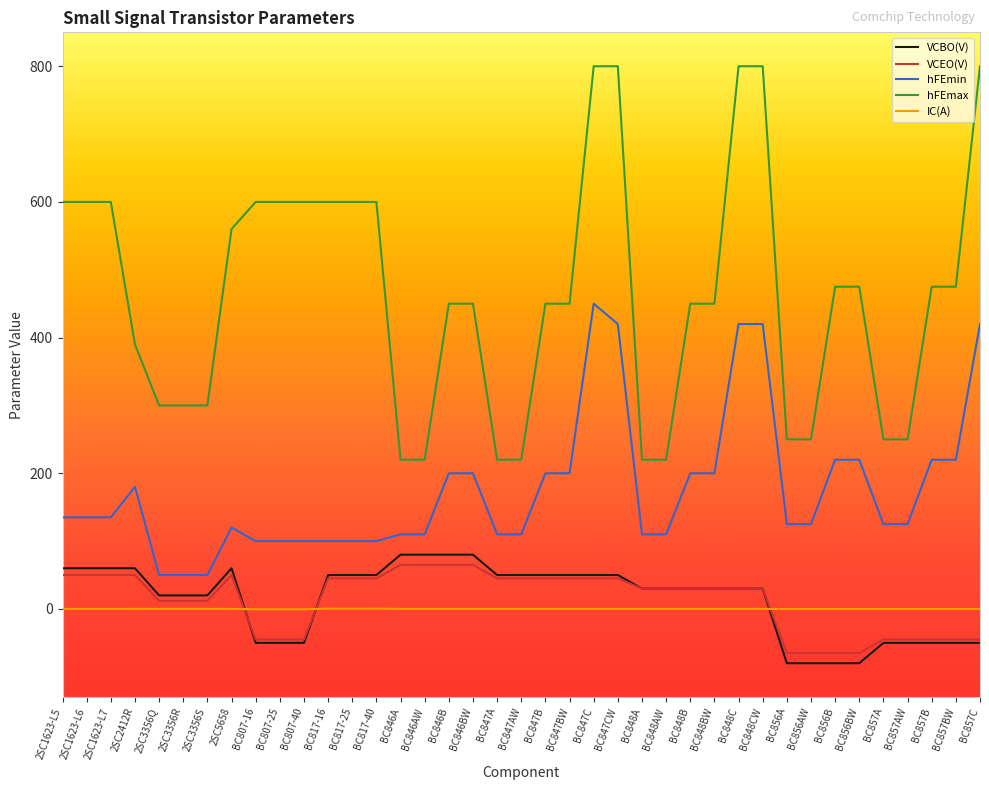

Which series has the largest range (max minus min)?

hFEmax